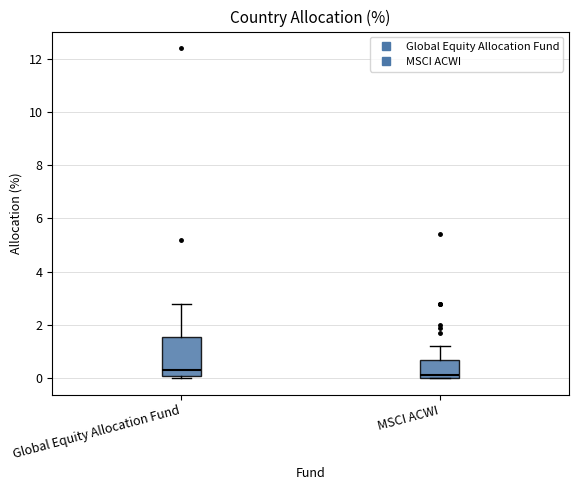

Reading left to right, read every box against the y-axis: the position of its median line, the range the box covers, and the ends of its whiskers. The values are not printed on the chart, so give them approximately, as read against the axis.

Global Equity Allocation Fund: median 0.4, box 0.0 to 1.6, whiskers 0.0 (just below the box's lower edge) to 2.8
MSCI ACWI: median 0.2, box 0.0 to 0.6, whiskers 0.0 to 1.2